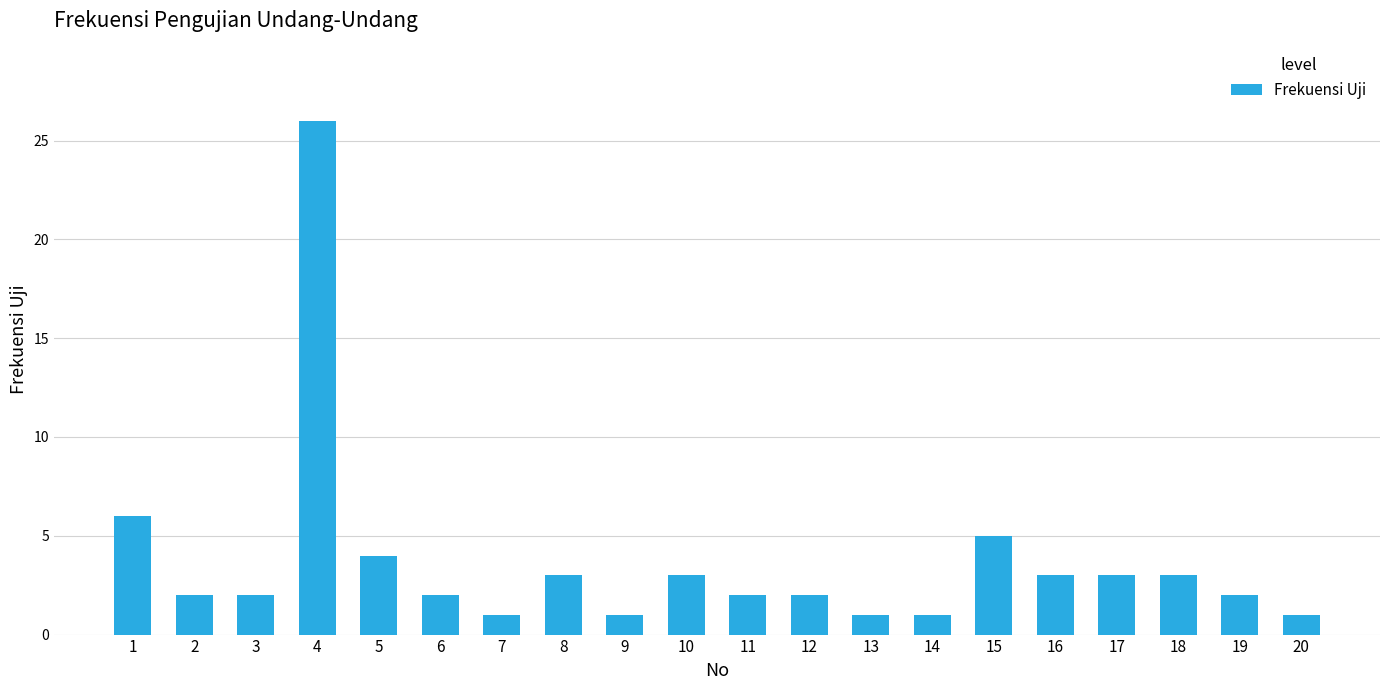

Reading right to left, what are all the values shown in this chart?

20=1	19=2	18=3	17=3	16=3	15=5	14=1	13=1	12=2	11=2	10=3	9=1	8=3	7=1	6=2	5=4	4=26	3=2	2=2	1=6